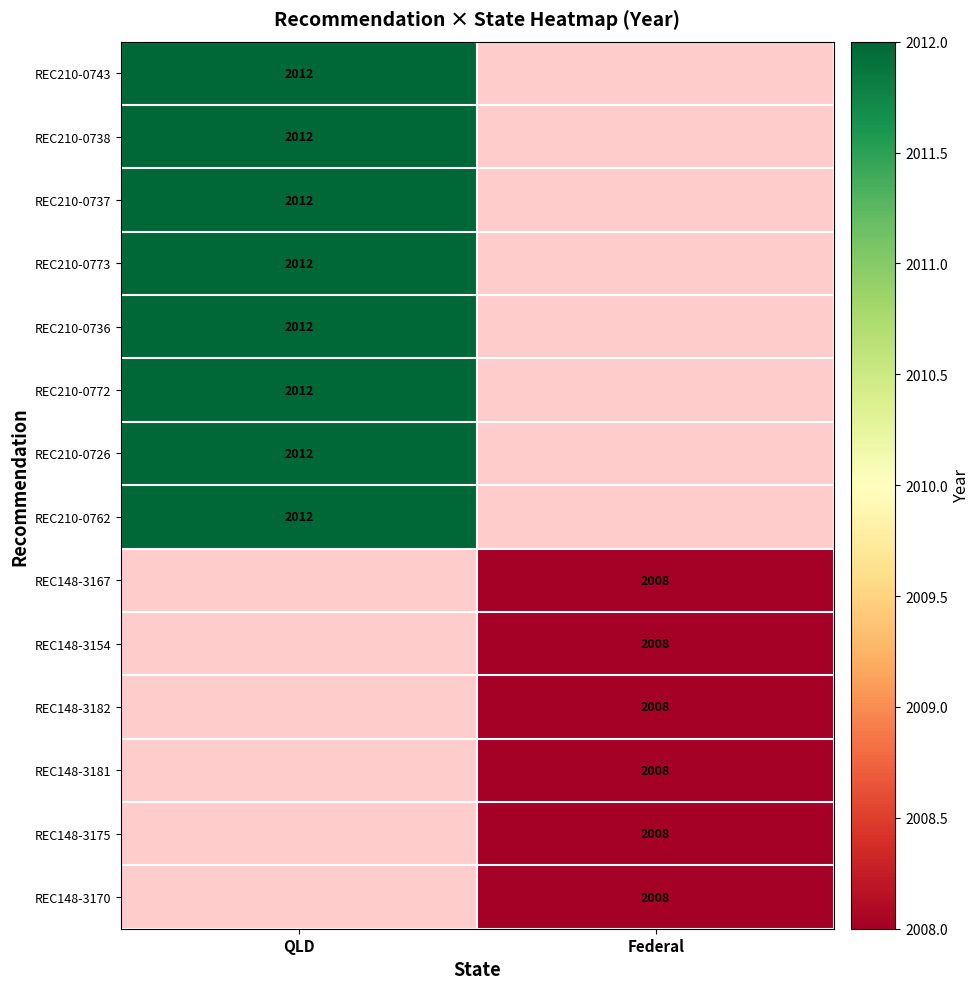

The value of REC148-3167 at Federal is 3536.8. True or false?

False